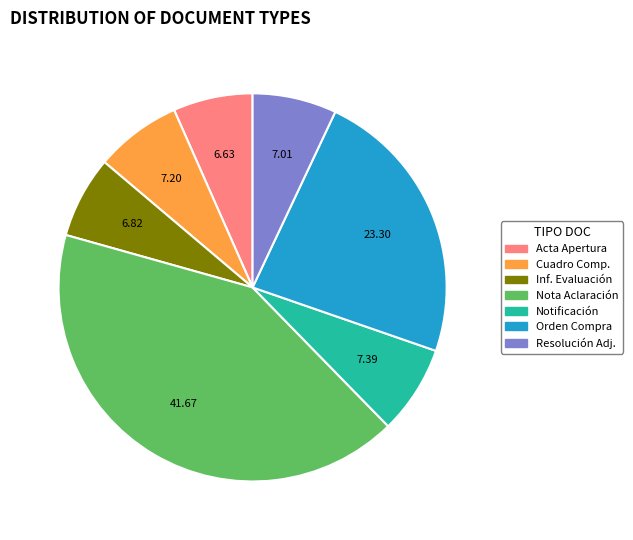

Is there any slice that represents more than half of the pie?

No